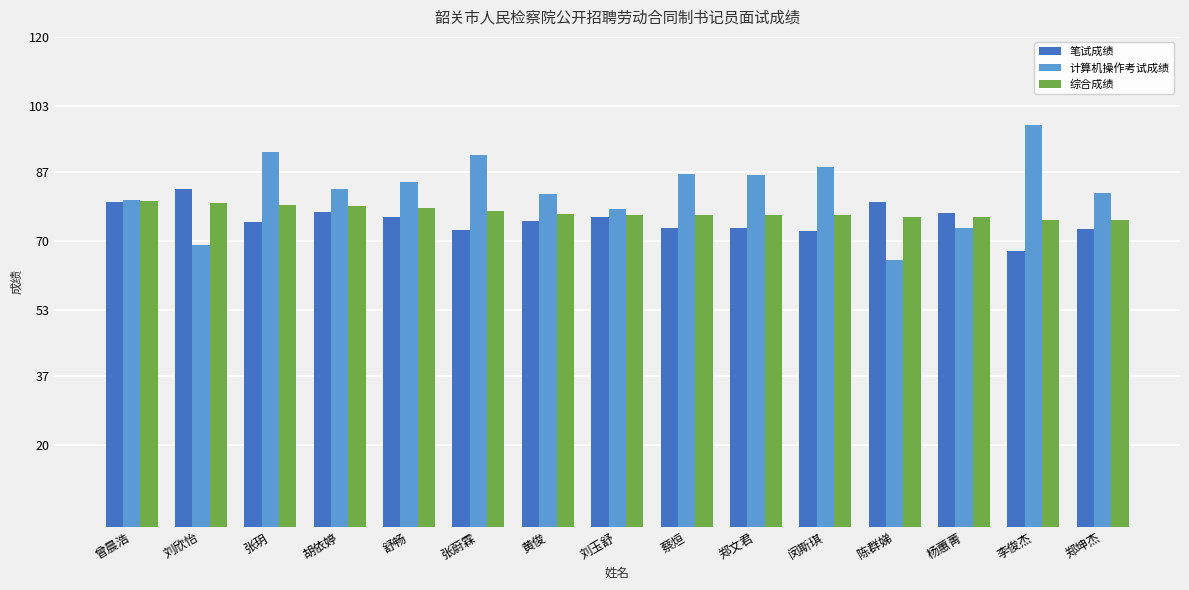

What is the total value across all series at 刘玉舒?

230.3